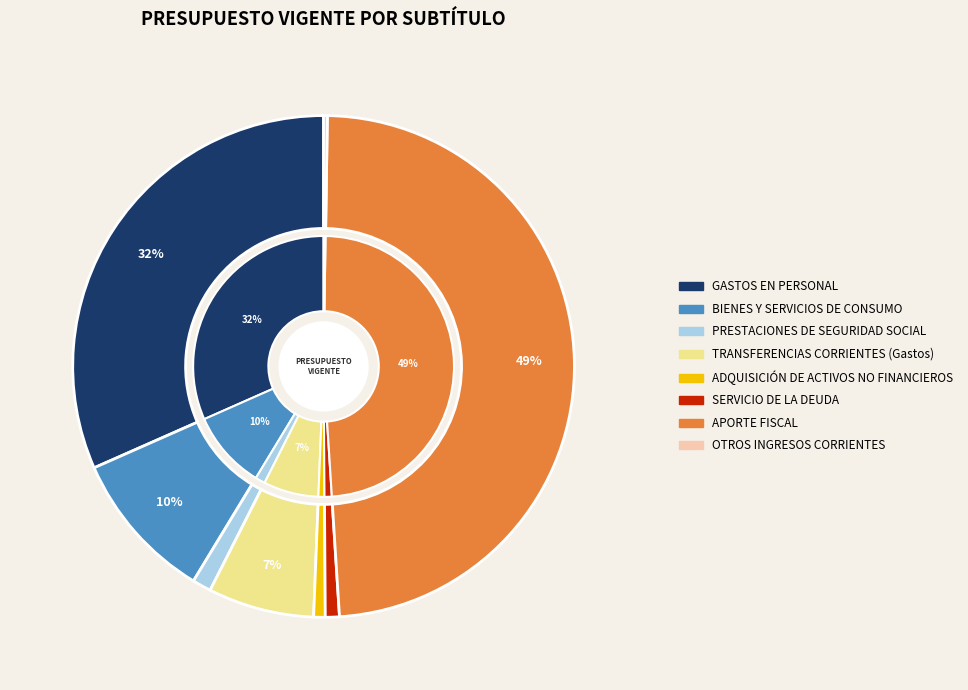

To the nearest percent, what percentage of the pie is BIENES Y SERVICIOS DE CONSUMO?

10%